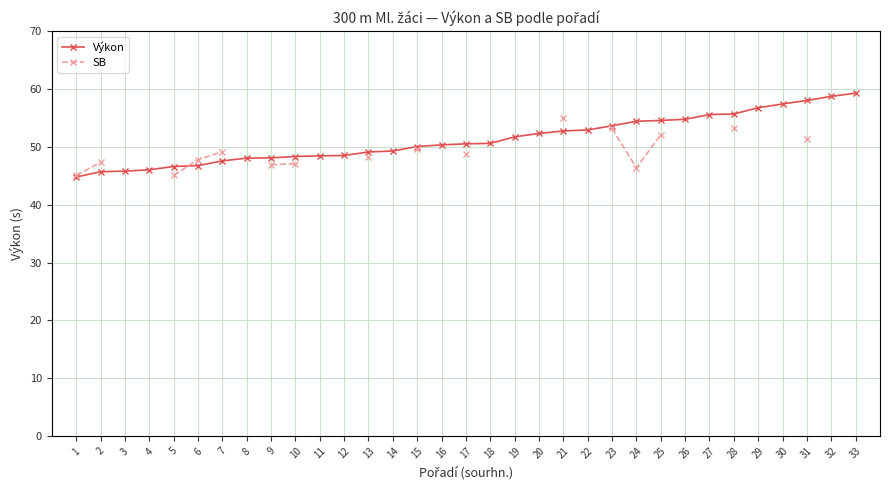

Where is the first local minimum for SB?

24